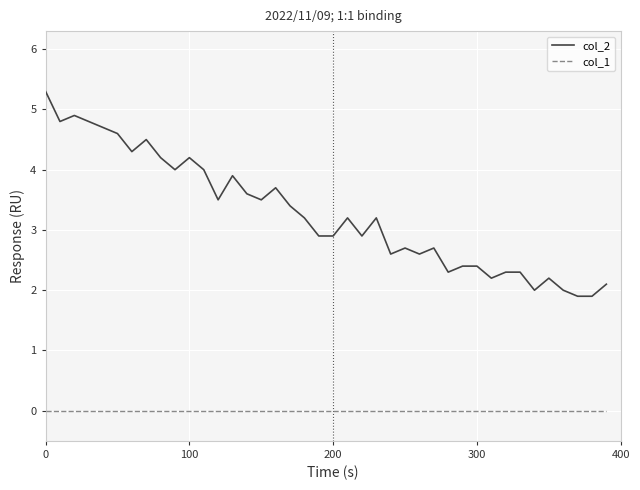

At how many categories does at least one series exceed 3?

21